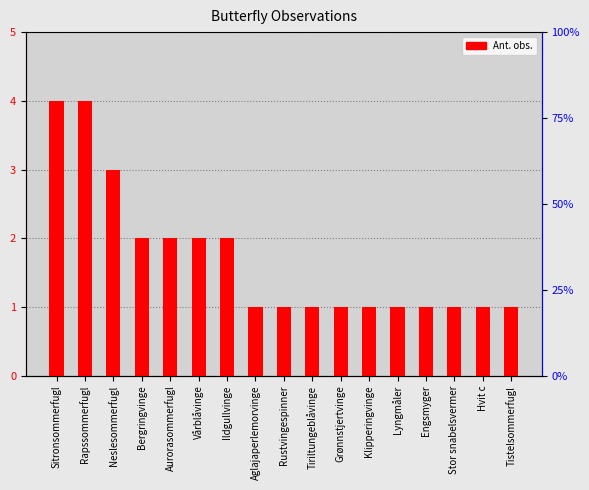

What is the ratio of the value at Rustvingespinner to the value at Engsmyger?

1.0